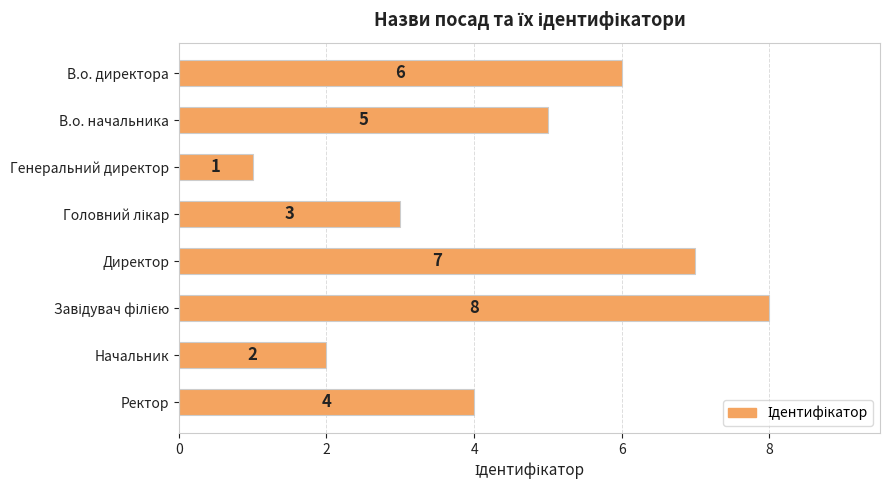

Which category has the lowest value across all series?

Генеральний директор